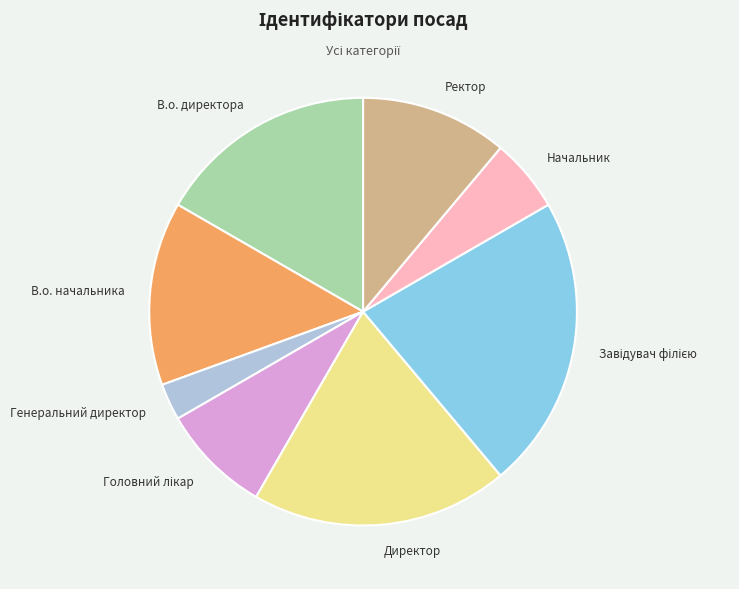

Do В.о. директора and Директор together represent more than half of the pie?

No